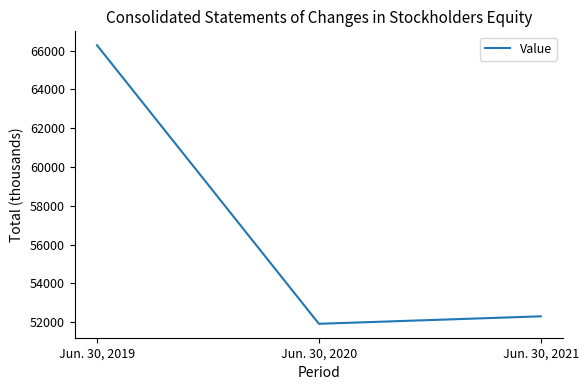

At which label does the data first exceed 52296?

Jun. 30, 2019